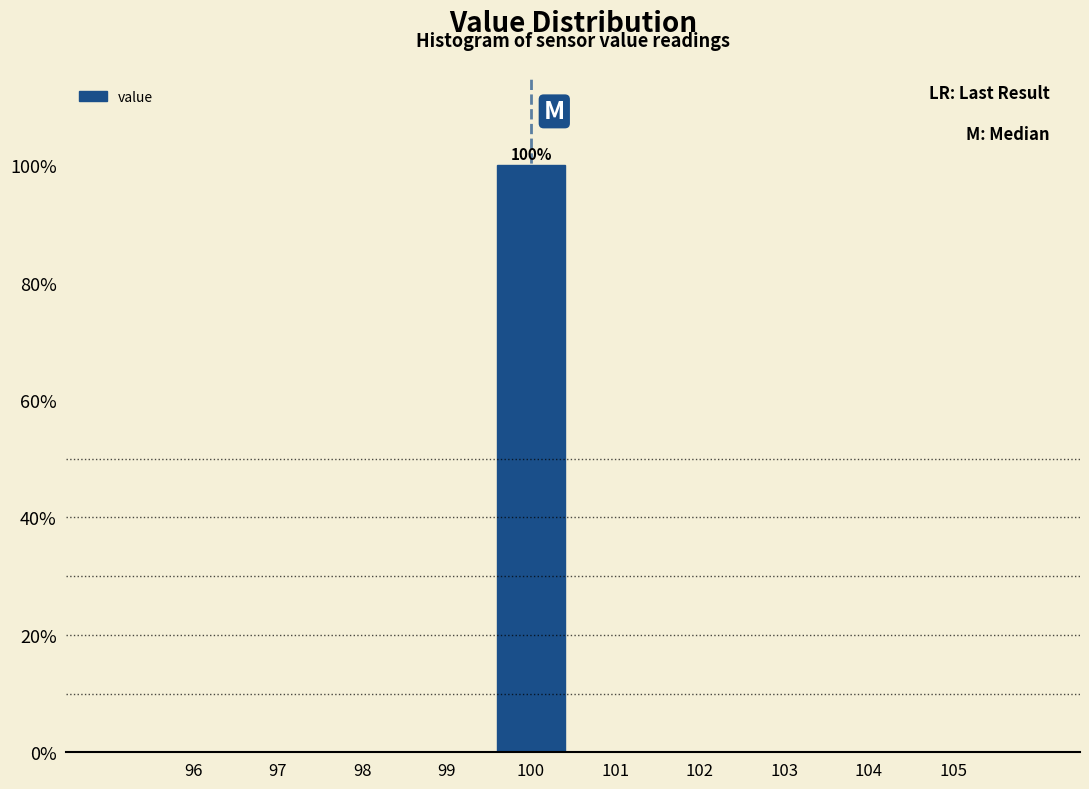

Which range on the x-axis has the tallest bar?

99.5 to 100.5